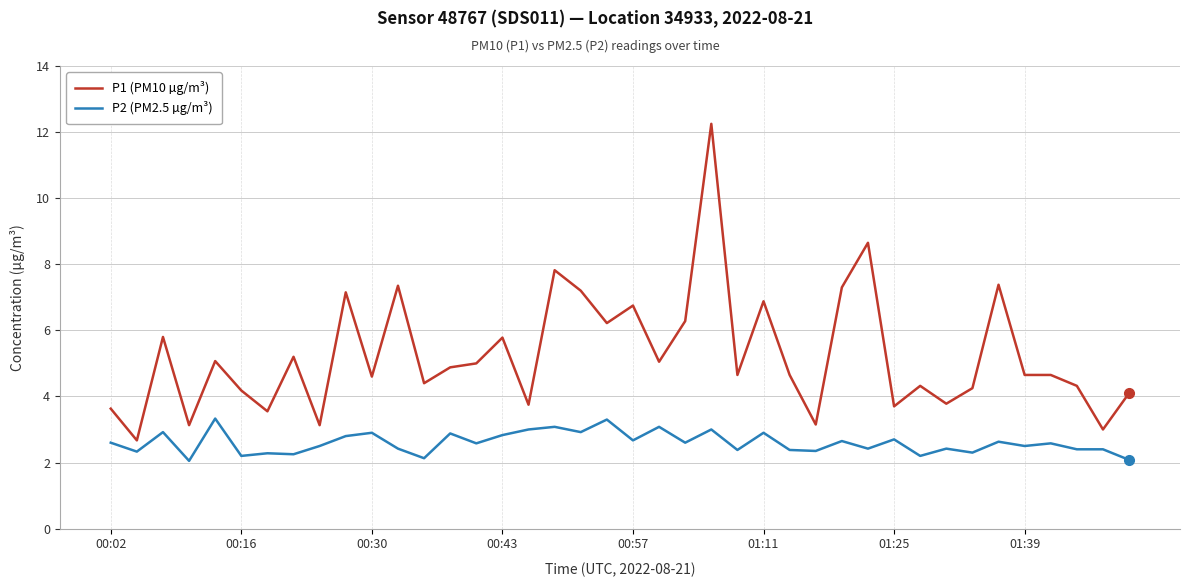

Count the number of categories in the chart.

40